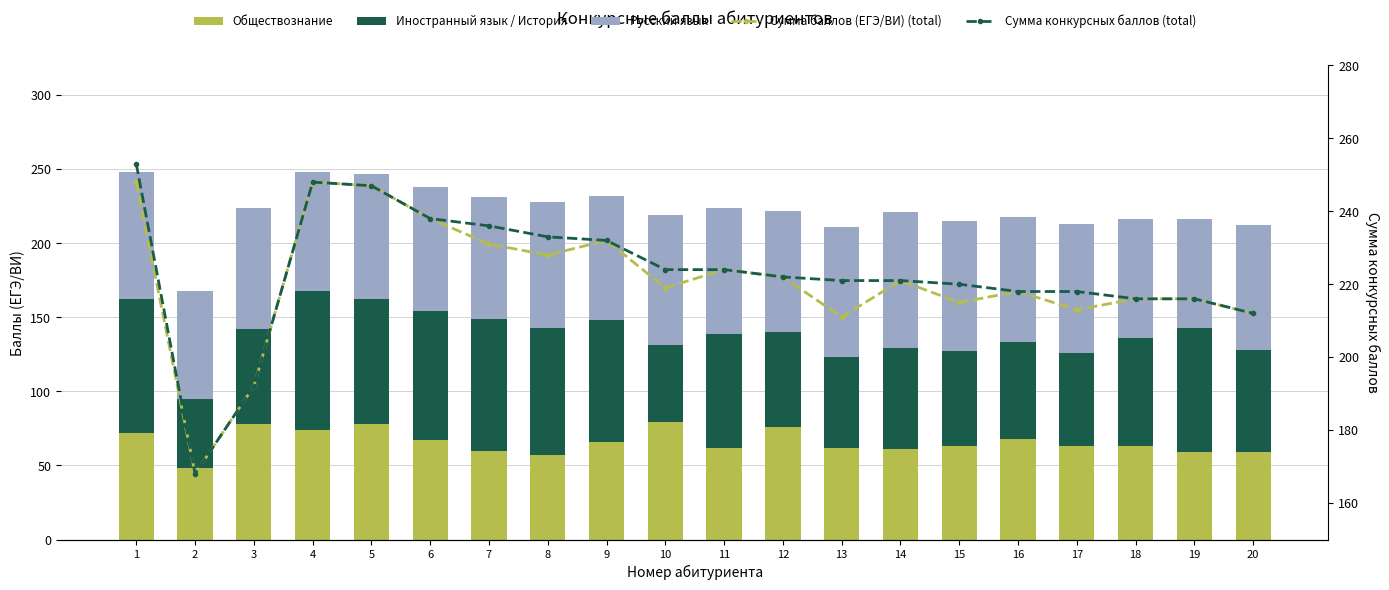

Rank the series at 1 from highest to lowest value.

Сумма конкурсных баллов (total), Сумма баллов (ЕГЭ/ВИ) (total), Иностранный язык / История, Русский язык, Обществознание